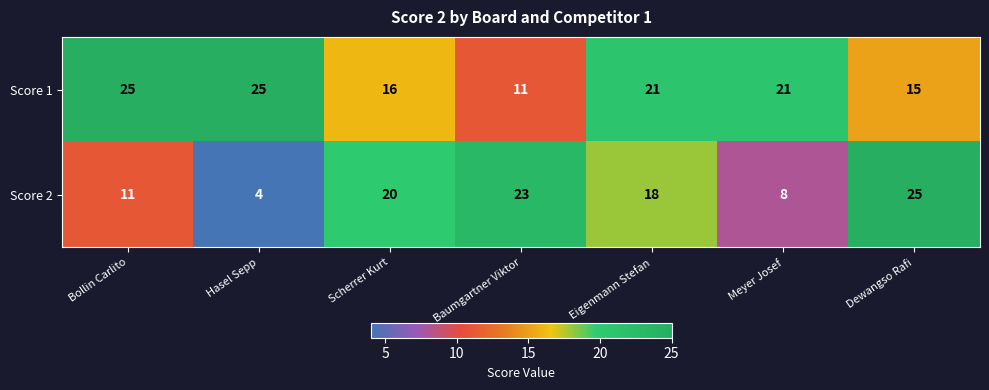

Which series has the largest total across all categories?

Score 1